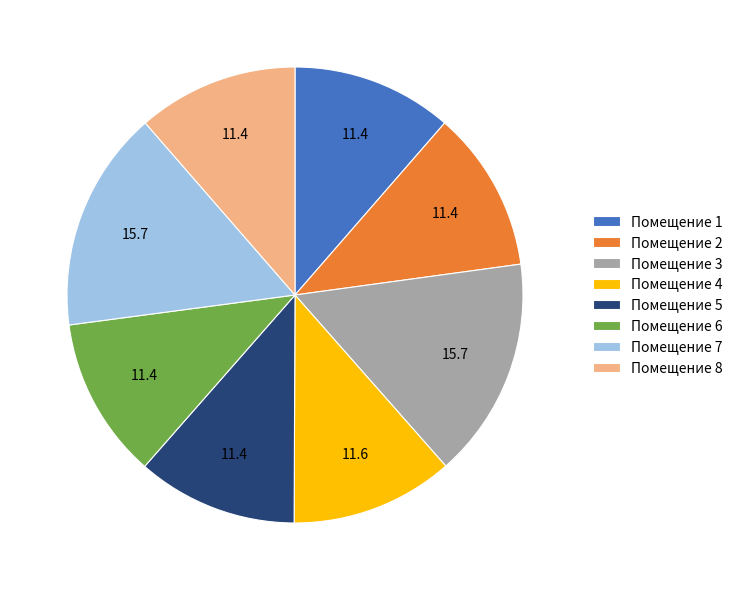

Combined, do Помещение 2 and Помещение 8 account for over 50%?

No